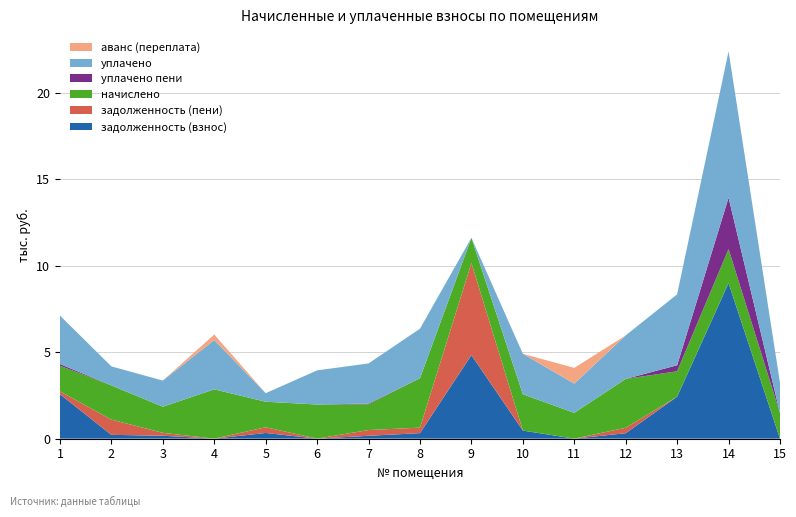

Reading left to right, extract all data points from this chart.

задолженность (взнос): 1=2570.6	2=219.9	3=168.0	4=0.0	5=328.6	6=0.0	7=165.9	8=318.0	9=4836.1	10=467.5	11=0.0	12=314.3	13=2429.4	14=8996.9	15=0.0
задолженность (пени): 1=164.8	2=879.8	3=168.0	4=0.0	5=328.6	6=0.0	7=331.8	8=318.0	9=5322.6	10=0.0	11=0.0	12=314.3	13=0.0	14=0.0	15=0.0
начислено: 1=1483.5	2=1979.5	3=1512.1	4=2852.5	5=1478.7	6=1974.8	7=1493.0	8=2862.0	9=1459.6	10=2103.6	11=1493.0	12=2828.6	13=1469.2	14=1970.0	15=1478.7
уплачено пени: 1=98.1	2=0.6	3=0.0	4=0.0	5=0.0	6=0.0	7=37.5	8=0.0	9=0.0	10=0.0	11=0.0	12=0.0	13=345.8	14=2974.6	15=0.3
уплачено: 1=2802.1	2=1099.8	3=1512.1	4=2852.5	5=492.9	6=1974.8	7=2322.5	8=2862.0	9=0.0	10=2337.3	11=1690.0	12=2514.3	13=4104.2	14=8460.1	15=1749.5
аванс (переплата): 1=0.0	2=0.0	3=0.0	4=316.9	5=0.0	6=0.0	7=0.0	8=0.0	9=0.0	10=0.0	11=910.2	12=0.0	13=0.0	14=0.0	15=0.0